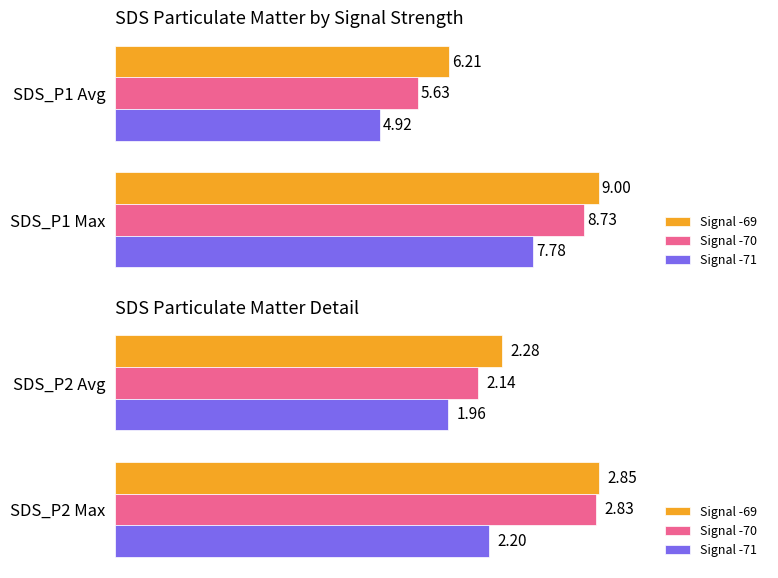

The Signal -70 series shows 4.4 at SDS_P2 Max. True or false?

False